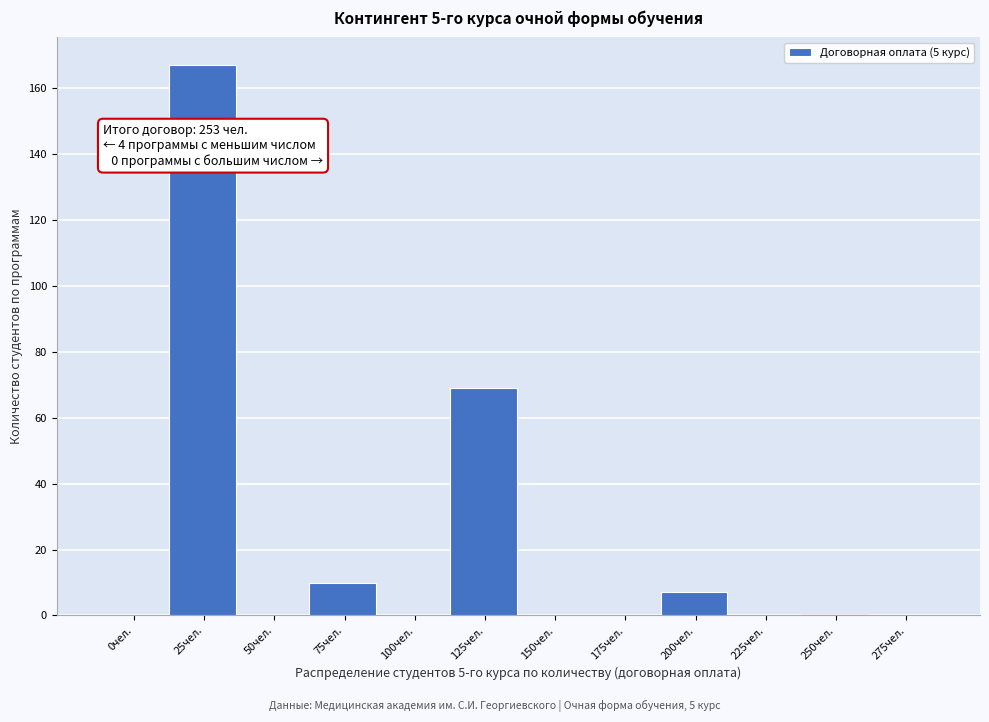

Reading right to left, what are all the values shown in this chart?

275чел.=0	250чел.=0	225чел.=0	200чел.=7	175чел.=0	150чел.=0	125чел.=69	100чел.=0	75чел.=10	50чел.=0	25чел.=167	0чел.=0